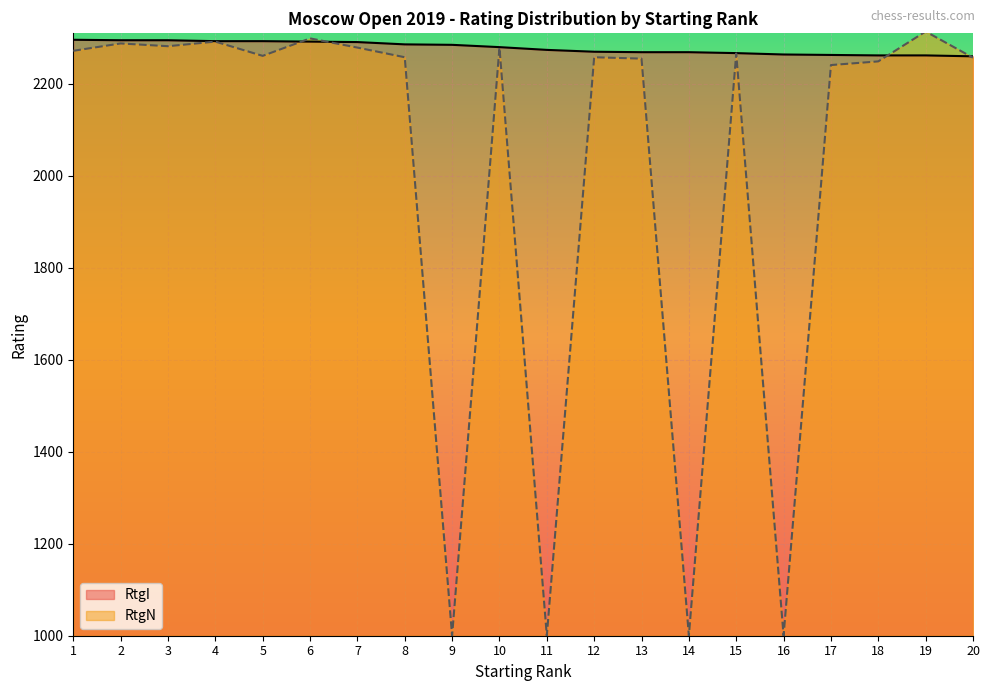

At which category is the sum across all series the highest?

6